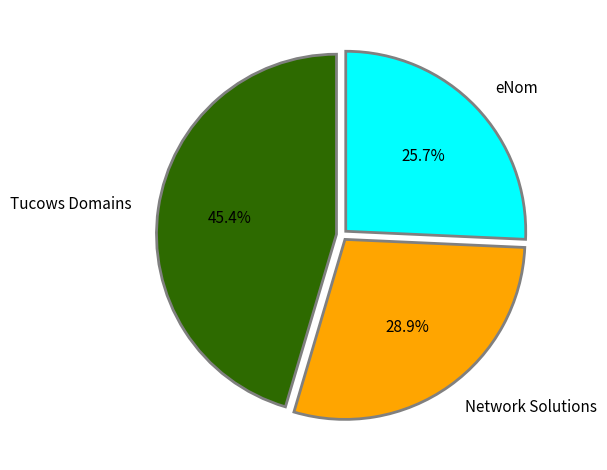

Which slice is the largest?

Tucows Domains